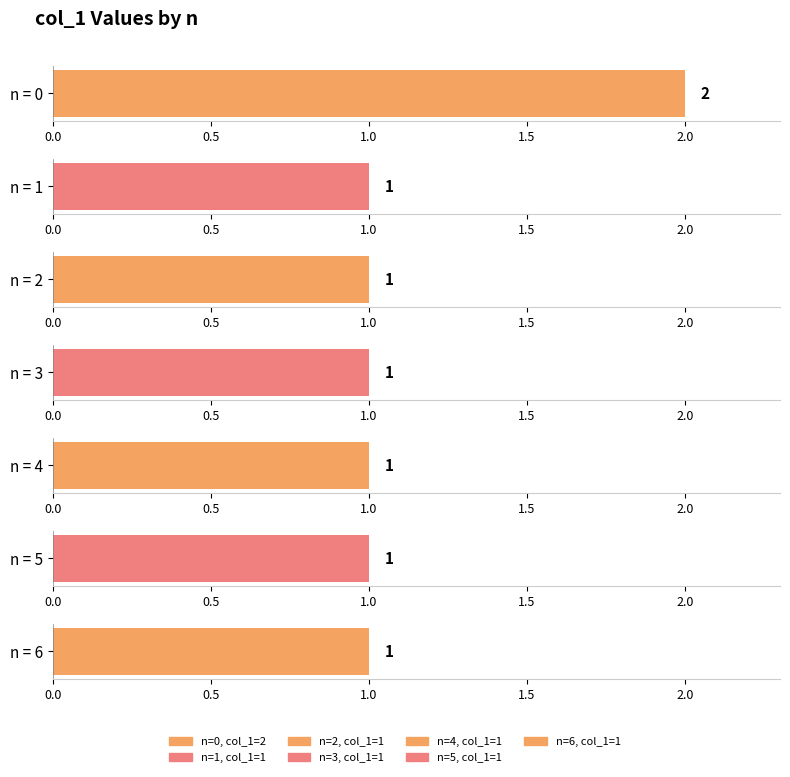

Are the bars grouped side by side (vs. stacked)?

No